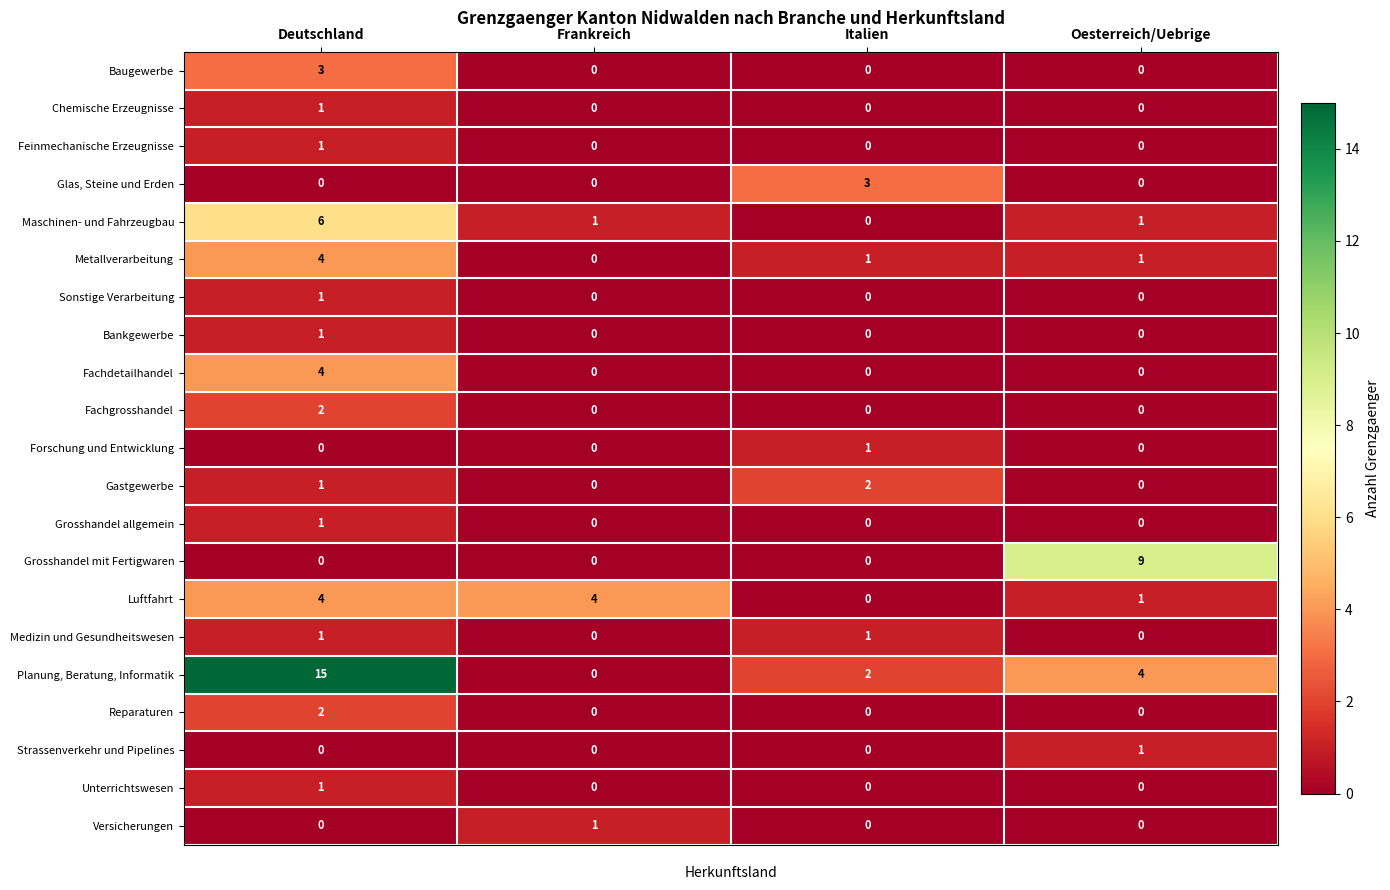

Which series has the largest total across all categories?

Planung, Beratung, Informatik